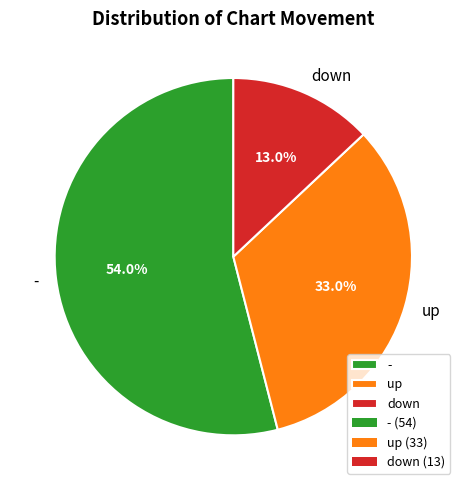

Which has a higher value, up or down?

up